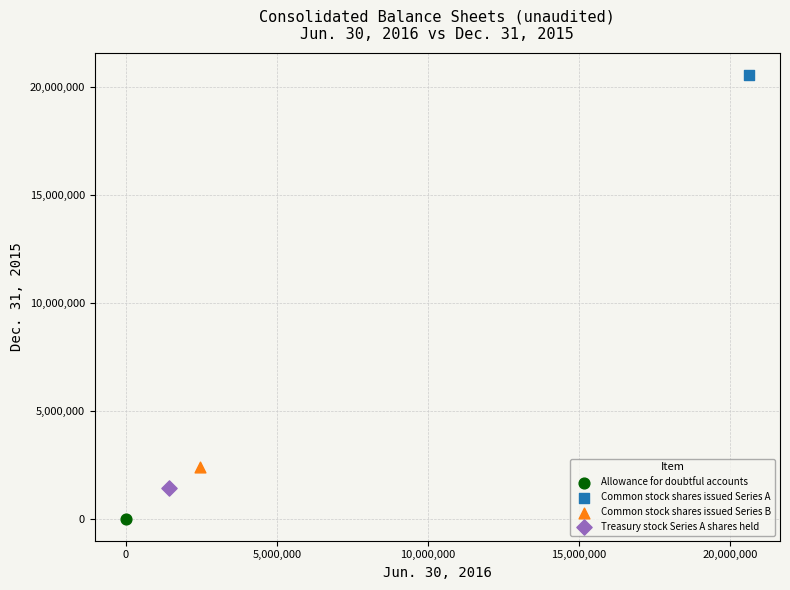

Which series contains the highest Y value?

Common stock shares issued Series A